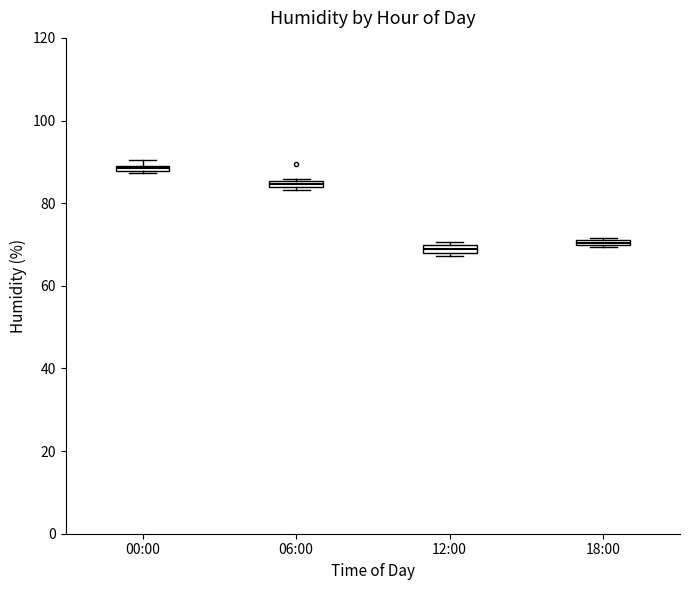

Where is the lower edge of the box for 06:00 on the y-axis? The values are not printed on the chart, so give them approximately, as read against the axis.

84